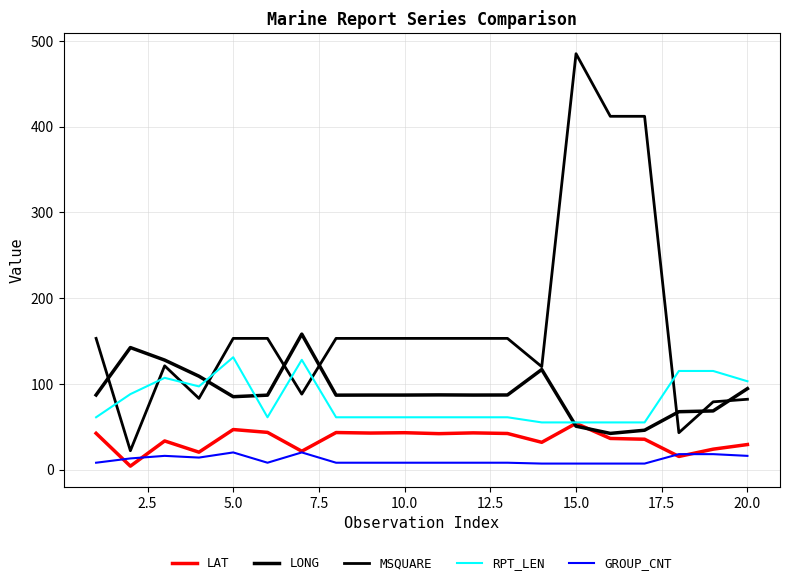

Reading left to right, list all the values displayed in this chart.

LAT: 42.3	4.0	33.4	20.3	46.7	43.4	21.4	43.2	42.6	43.0	41.9	42.8	42.1	31.8	53.9	36.3	35.4	15.3	23.8	29.2
LONG: 87.0	142.3	127.7	108.9	85.0	86.8	158.0	86.8	86.9	86.9	87.1	86.9	87.0	116.7	50.6	42.2	45.9	67.5	68.4	94.4
MSQUARE: 153.0	22.0	121.0	83.0	153.0	153.0	88.0	153.0	153.0	153.0	153.0	153.0	153.0	120.0	485.0	412.0	412.0	43.0	79.0	82.0
RPT_LEN: 61.0	88.0	107.0	97.0	131.0	61.0	128.0	61.0	61.0	61.0	61.0	61.0	61.0	55.0	55.0	55.0	55.0	115.0	115.0	103.0
GROUP_CNT: 8.0	13.0	16.0	14.0	20.0	8.0	20.0	8.0	8.0	8.0	8.0	8.0	8.0	7.0	7.0	7.0	7.0	18.0	18.0	16.0